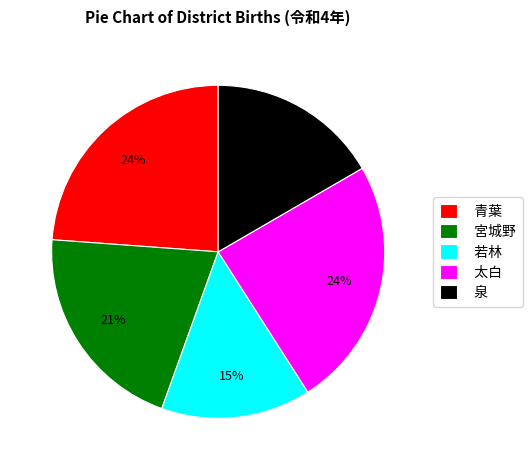

How many slices are in this pie chart?

5